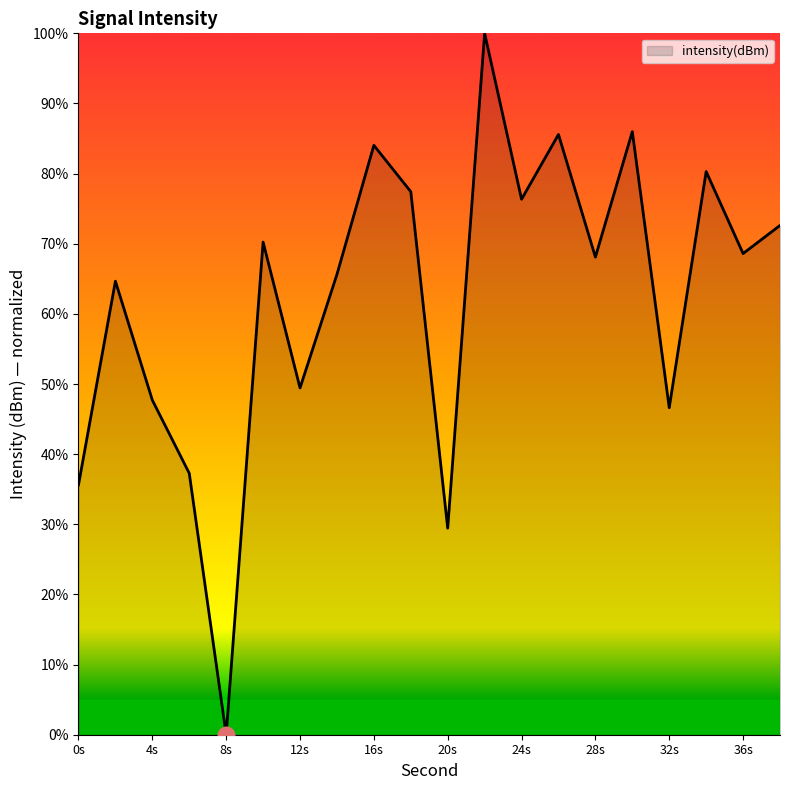

What is the difference between the maximum and minimum values?

100.0